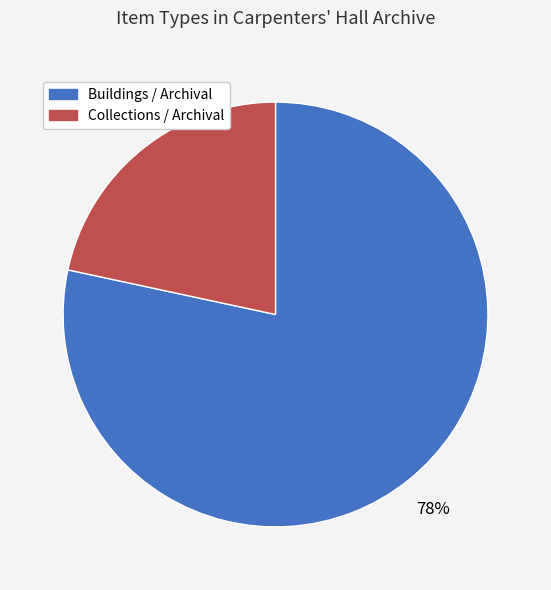

To the nearest percent, what is the average slice percentage?

50%